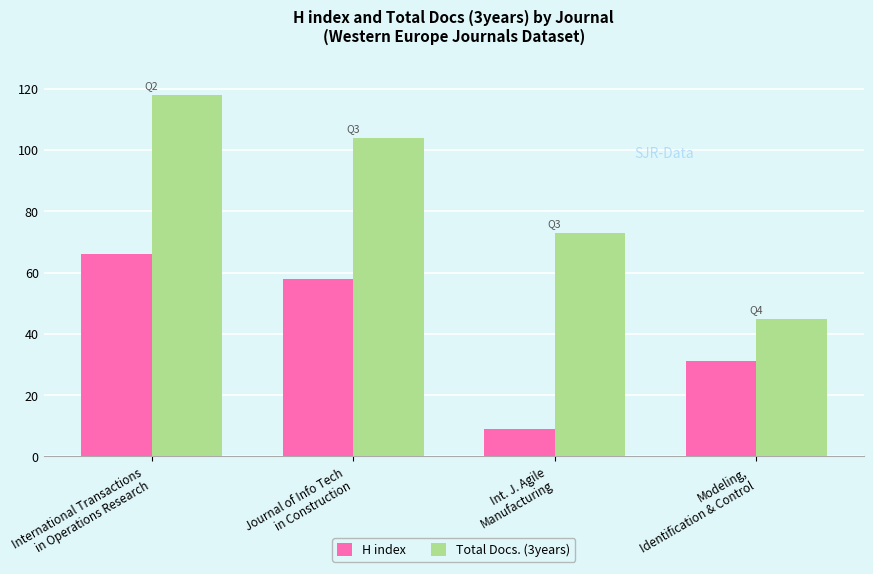

Reading right to left, transcribe all the data shown in this chart.

H index: 31	9	58	66
Total Docs. (3years): 45	73	104	118